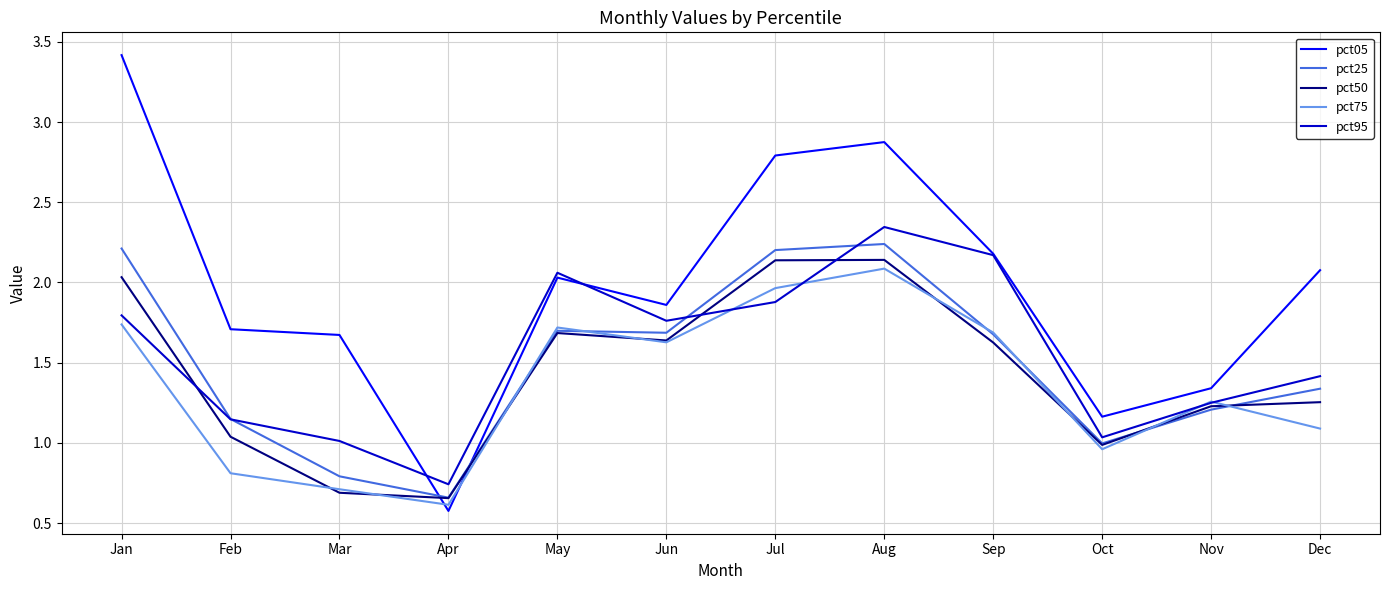

Which category has the lowest value in the pct50 series?

Apr